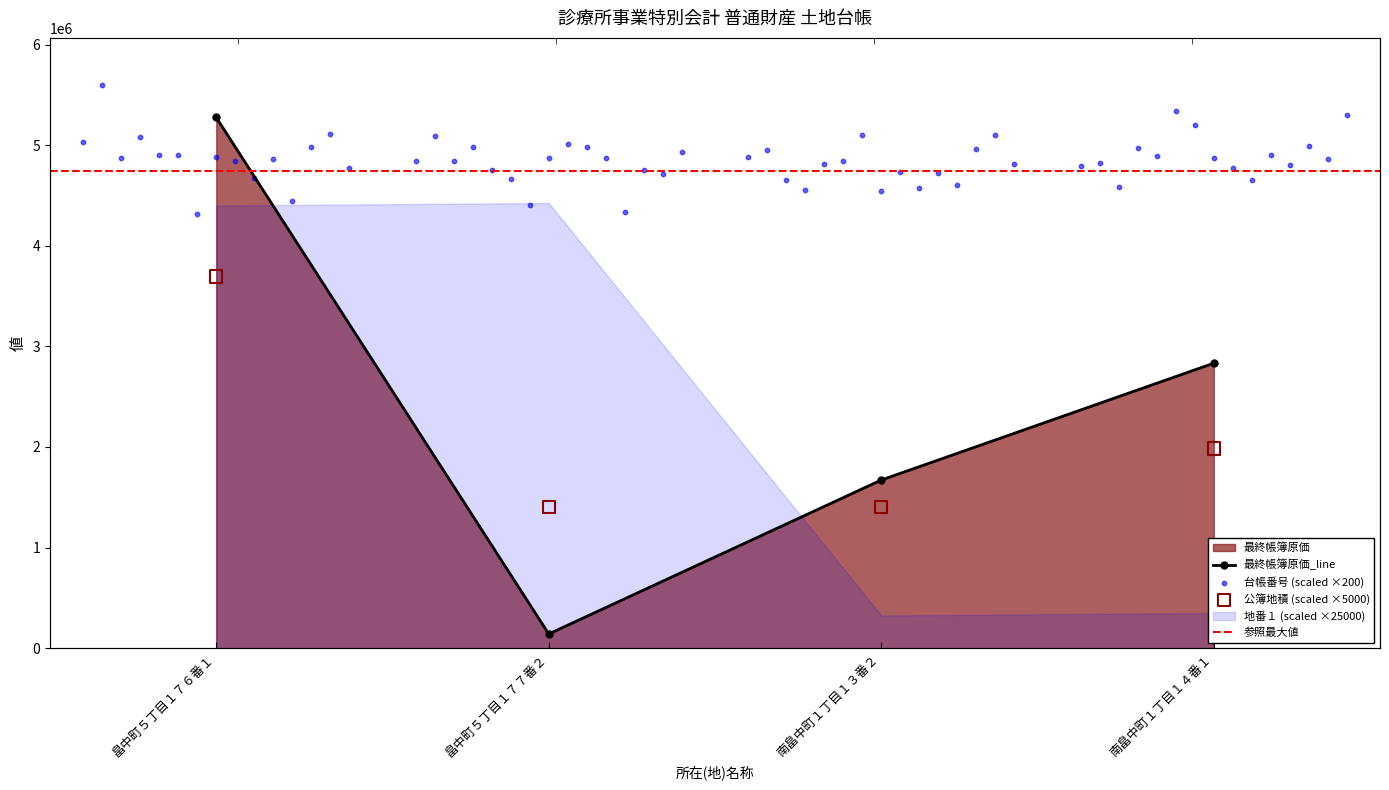

At which category is the sum across all series the highest?

畠中町５丁目１７６番１